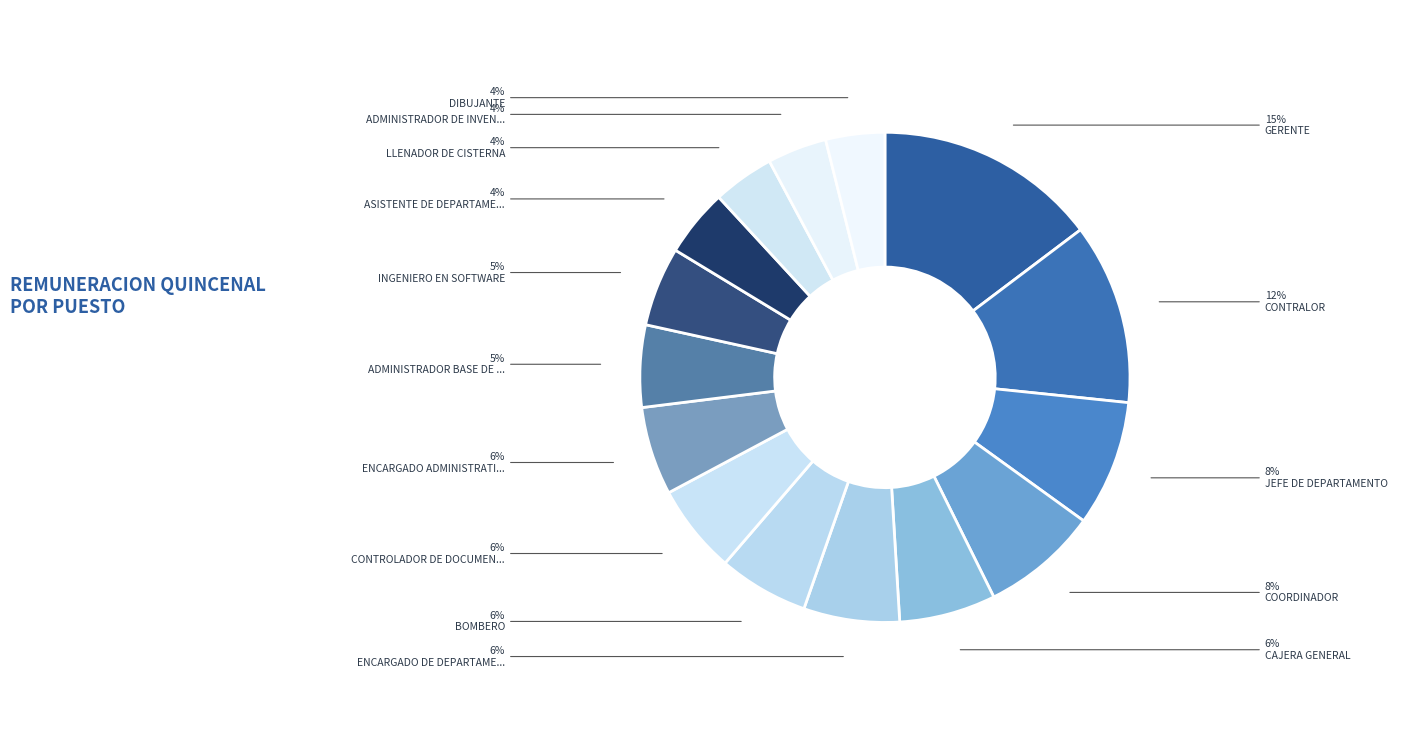

What is the largest slice in the pie chart?

GERENTE